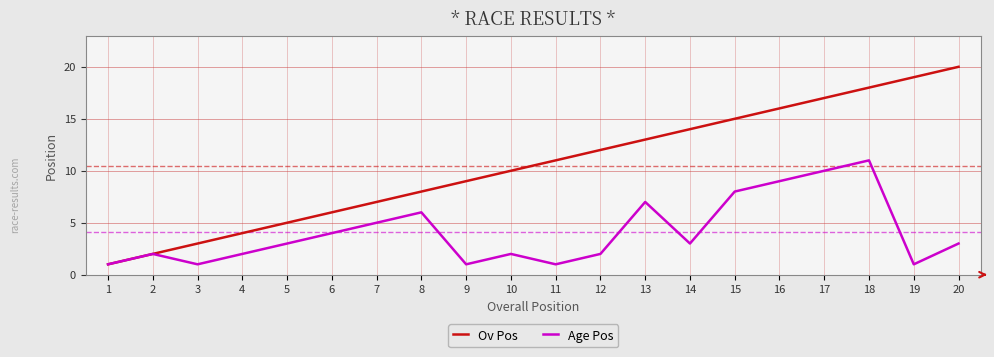

At which category is the sum across all series the highest?

18